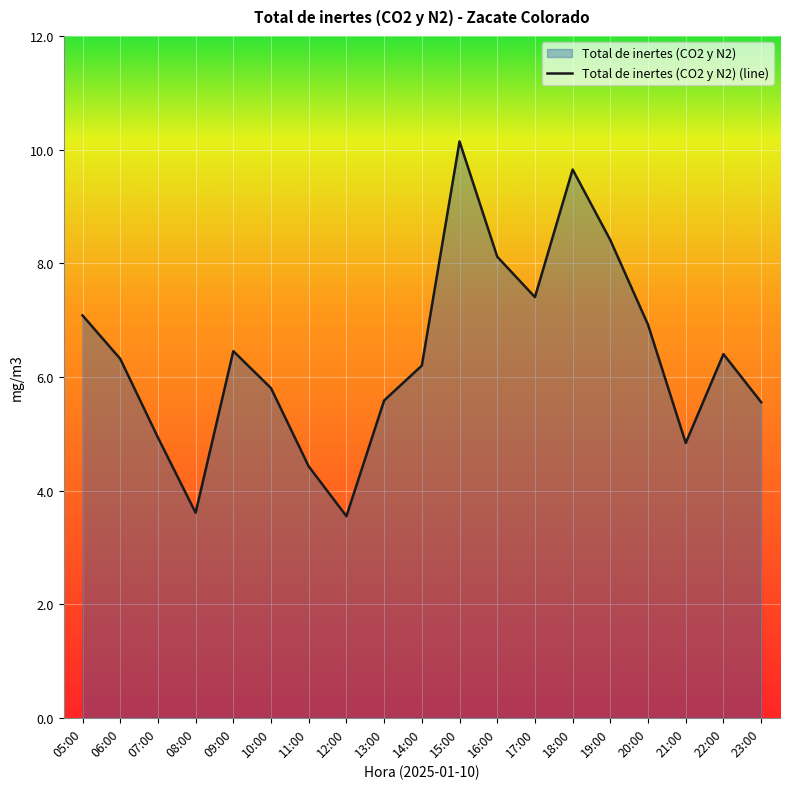

Which label corresponds to the smallest value in the chart?

12:00